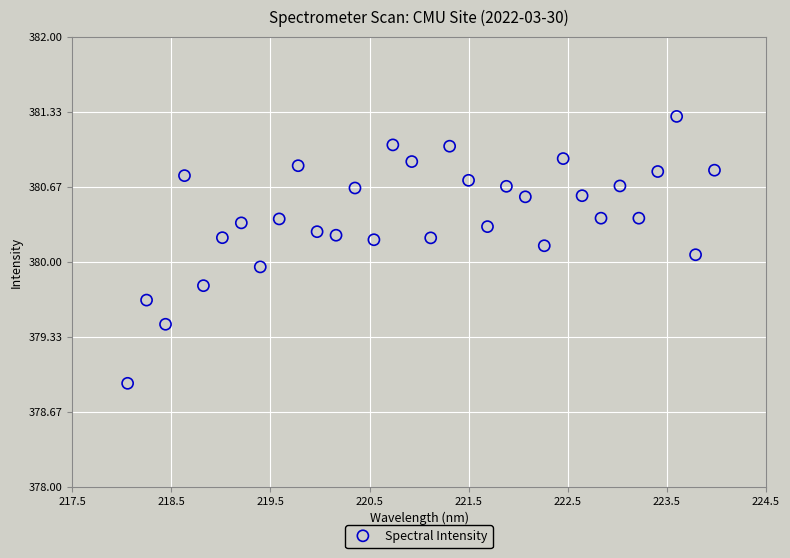

What is the range of Y values (max minus min)?

2.4